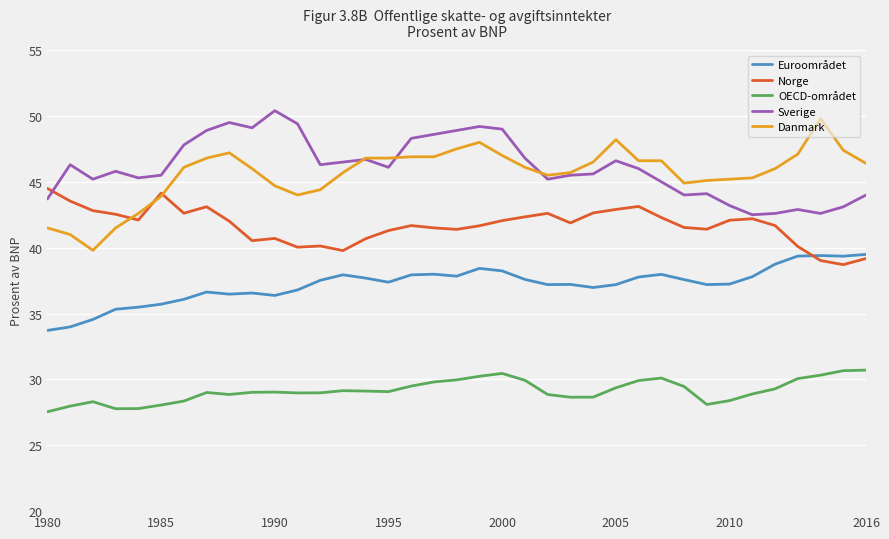

True or false: Sverige and Euroområdet intersect in this chart.

False